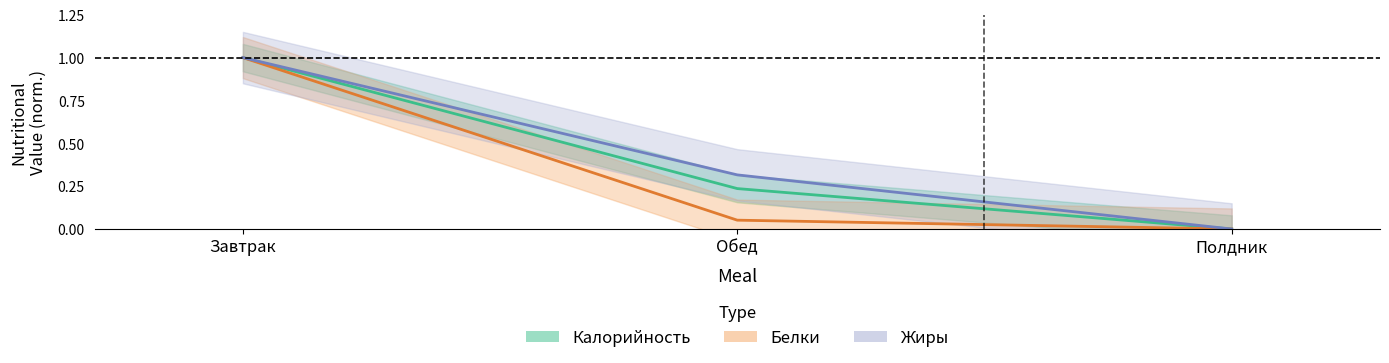

What value does the Белки series have at Завтрак?

1.0